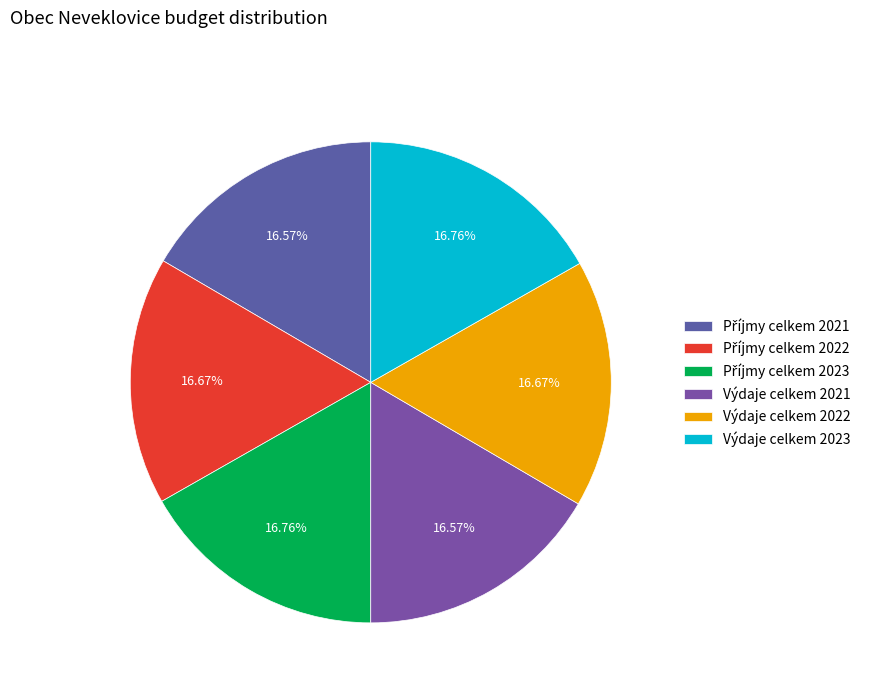

How many segments does this pie chart have?

6